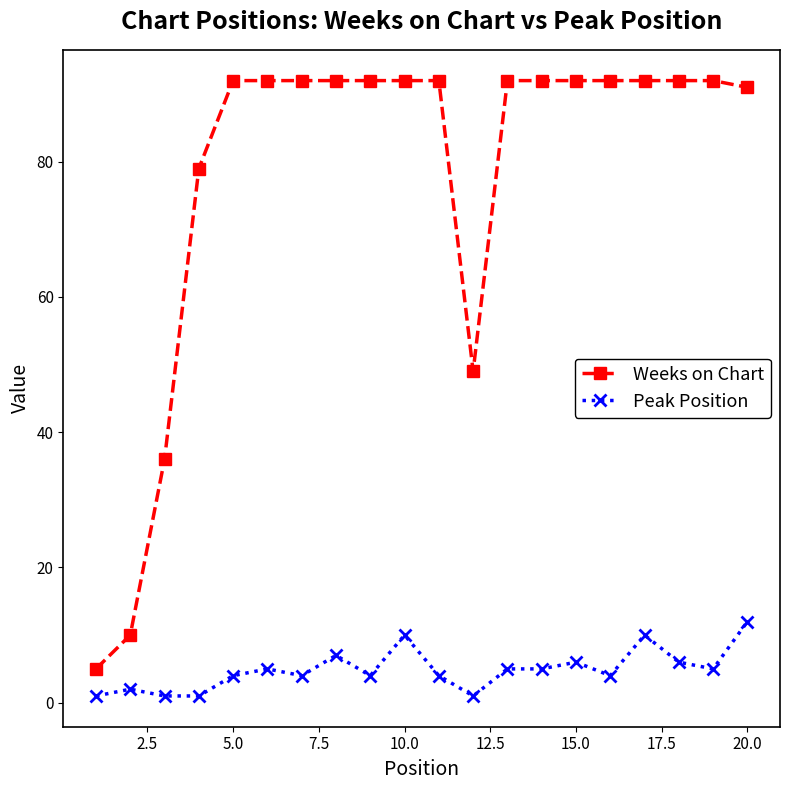

Rank the series by their maximum value, from lowest to highest.

Peak Position, Weeks on Chart